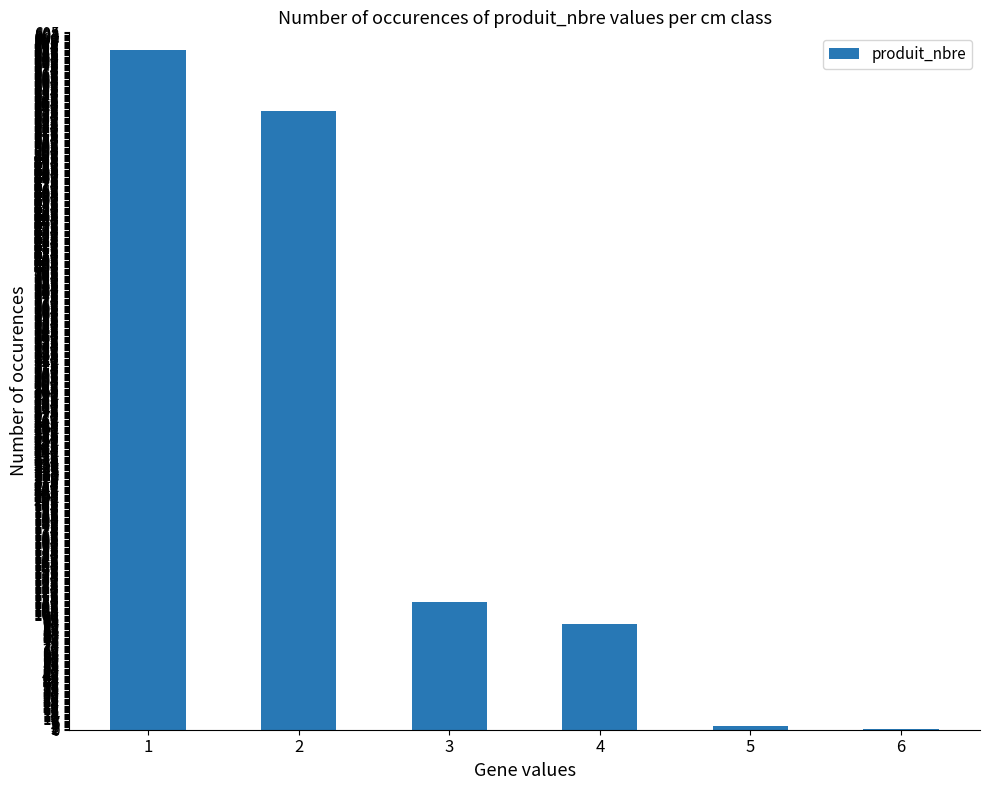

Between 5 and 3, which is larger?

3